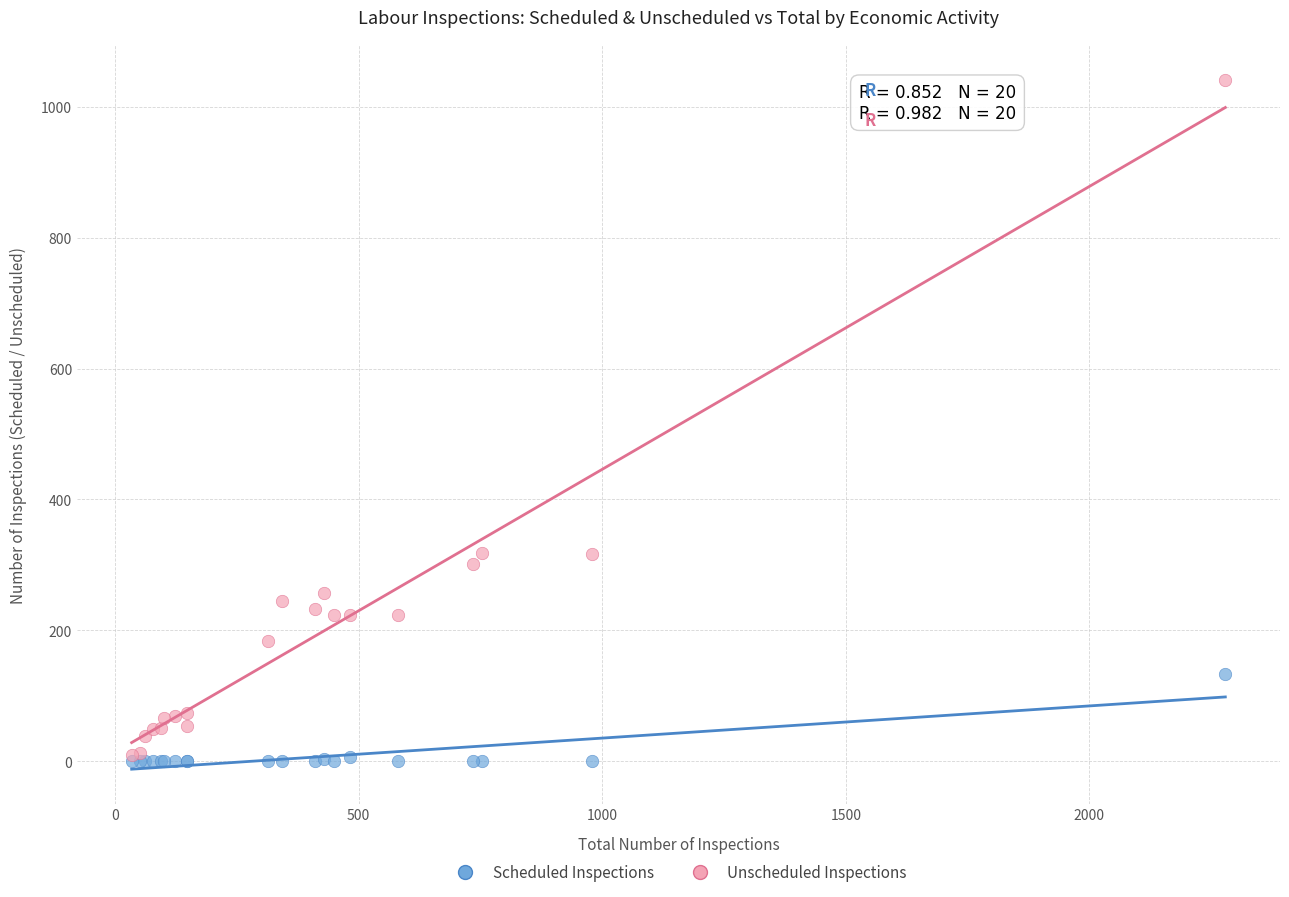

What are all the series names shown in the legend?

Scheduled Inspections, Unscheduled Inspections